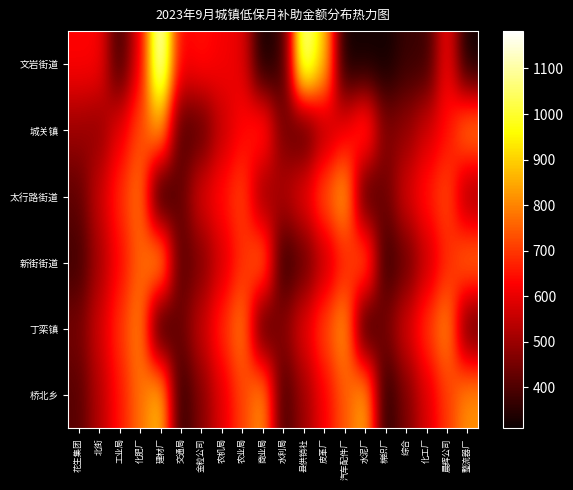

How many distinct data groups are displayed?

6